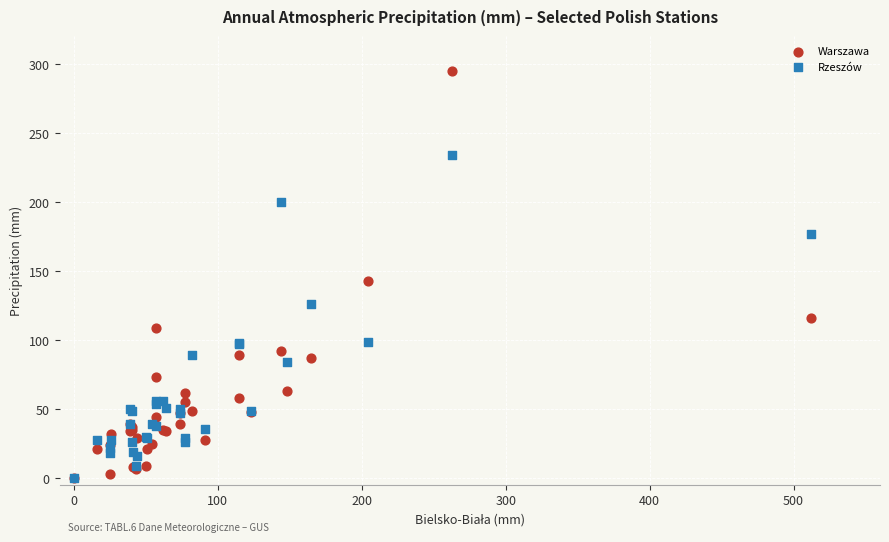

Which series reaches the maximum Y coordinate?

Warszawa